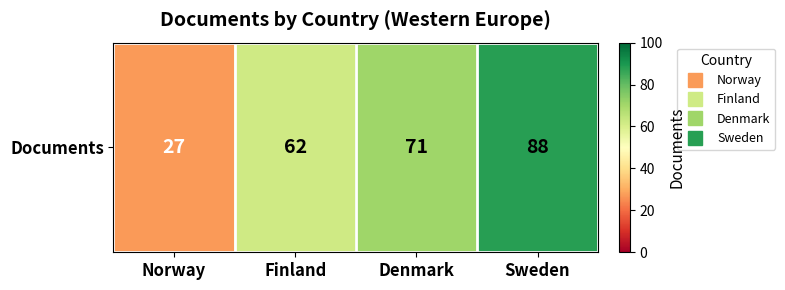

Reading left to right, extract all data points from this chart.

Norway=27	Finland=62	Denmark=71	Sweden=88